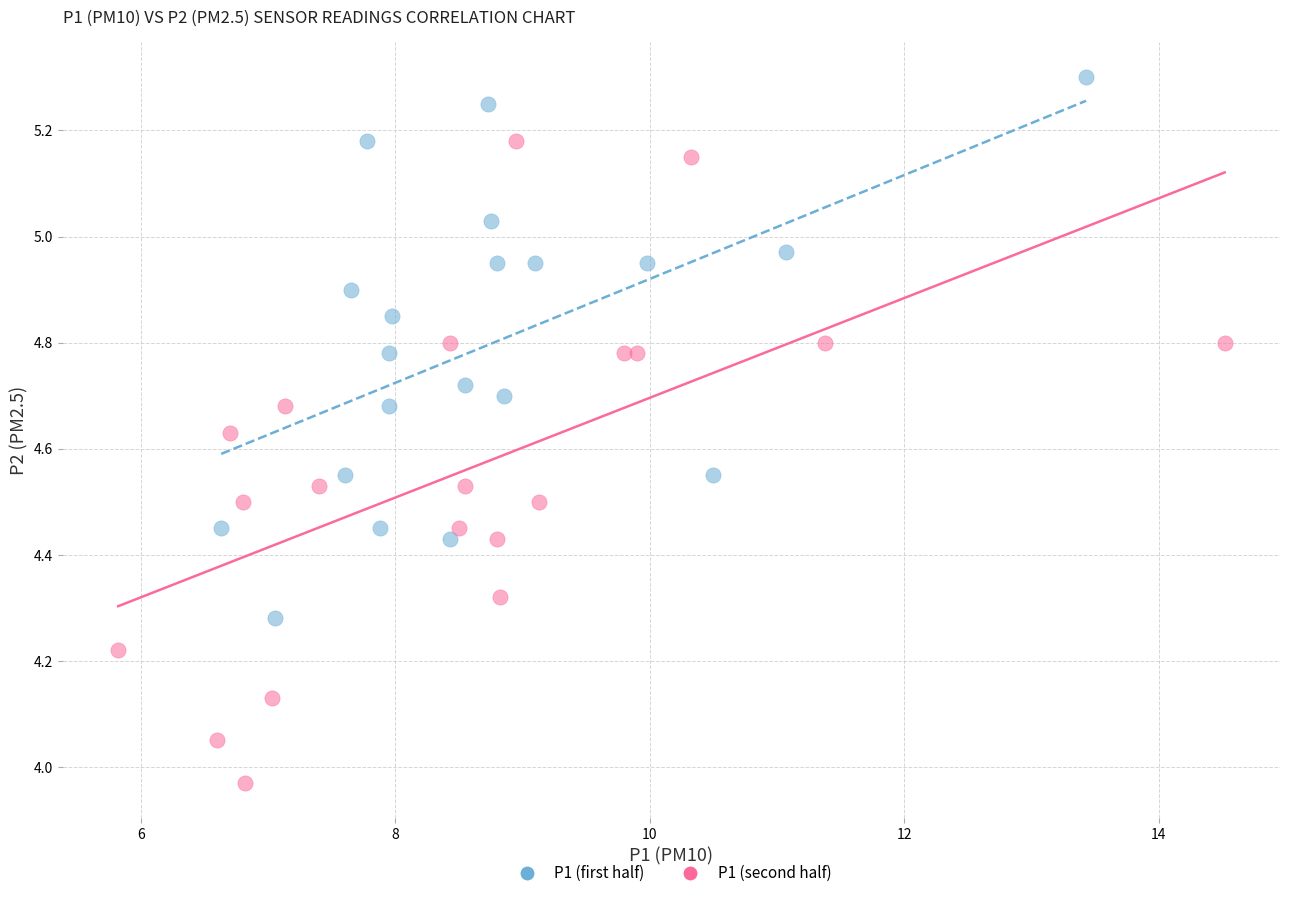

Which series contains the lowest Y value?

P1 (second half)